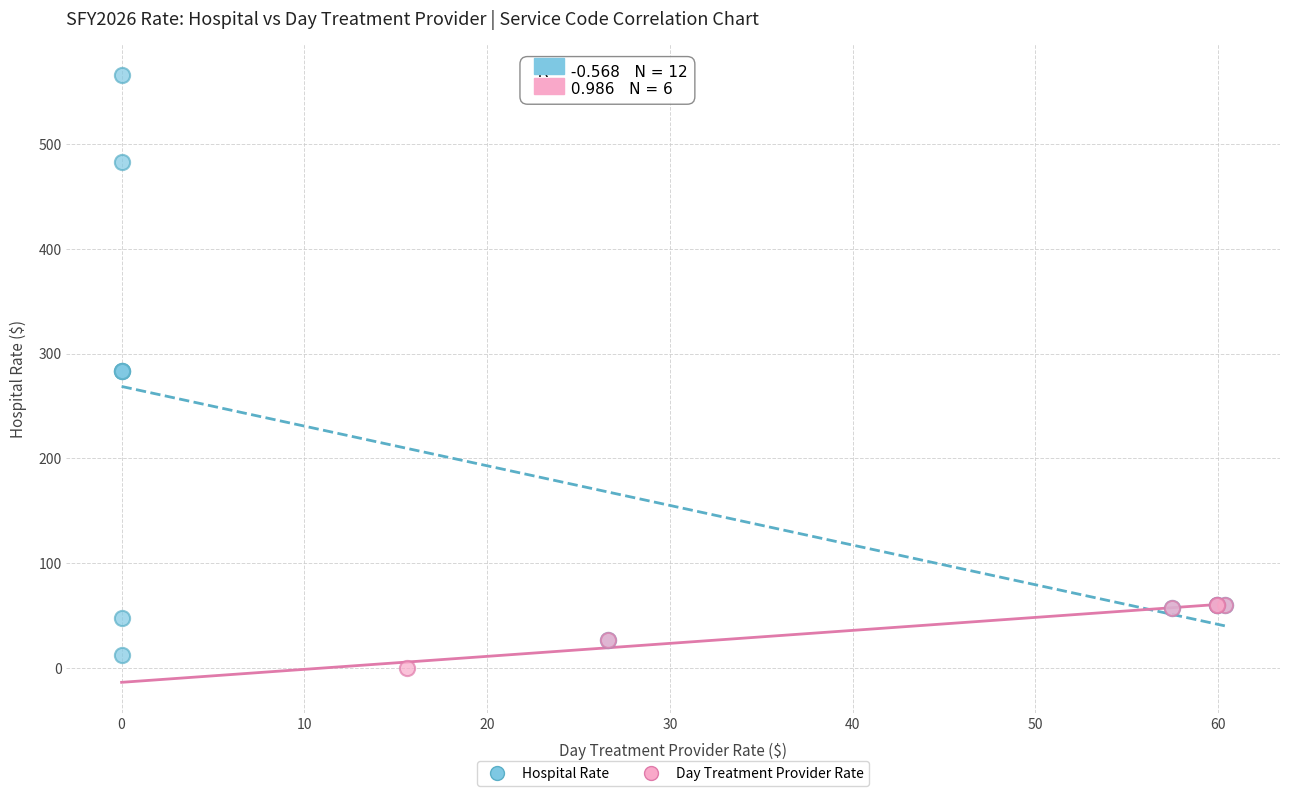

Which series contains the highest Y value?

Hospital Rate